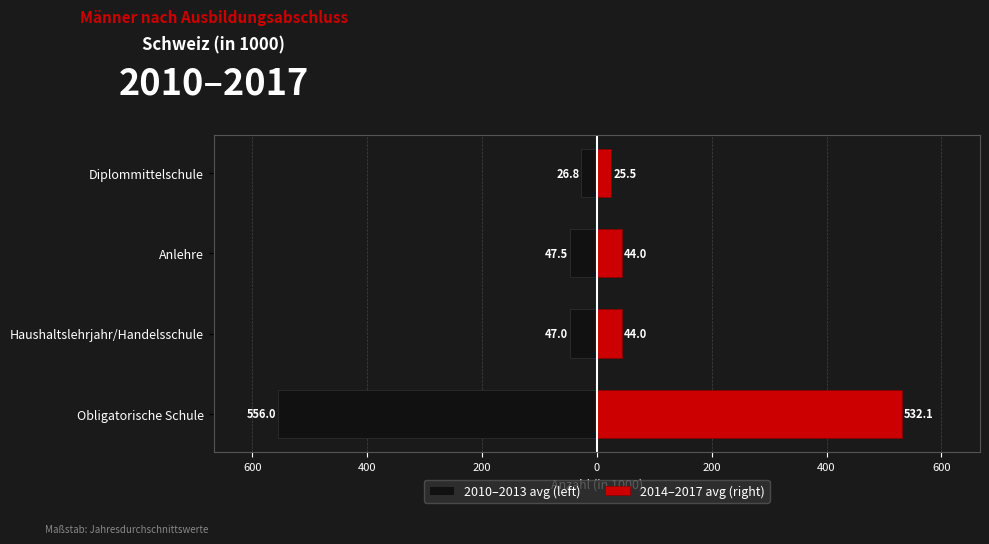

At how many categories does at least one series exceed 491?

1